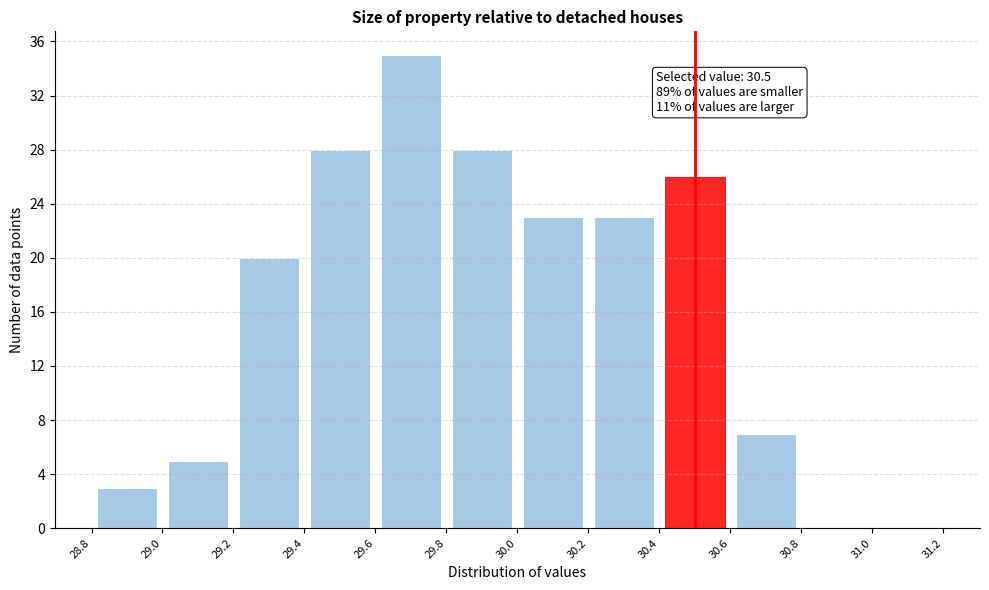

Which range on the x-axis has the tallest bar?

29.6 to 29.8